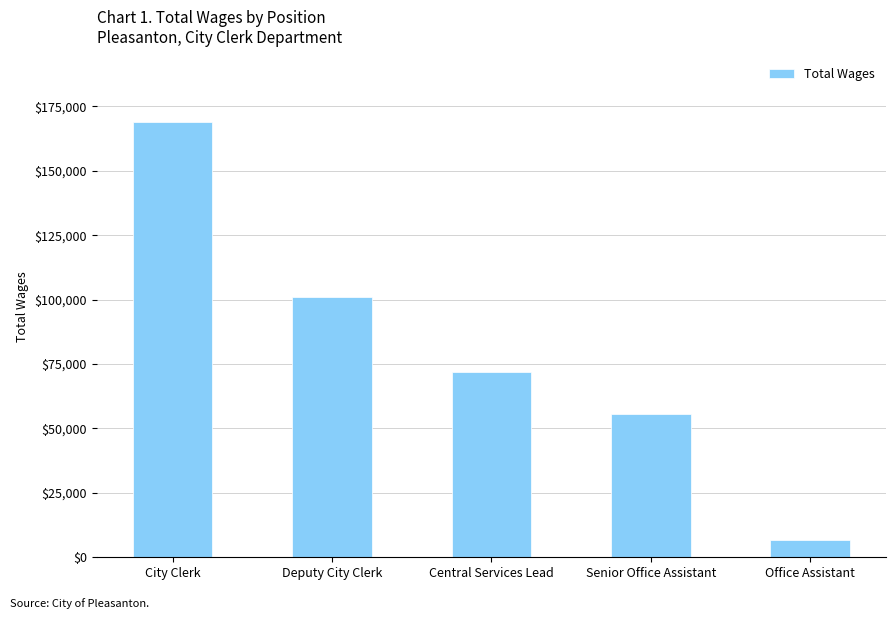

What is the change in value from Deputy City Clerk to Central Services Lead?

-28978